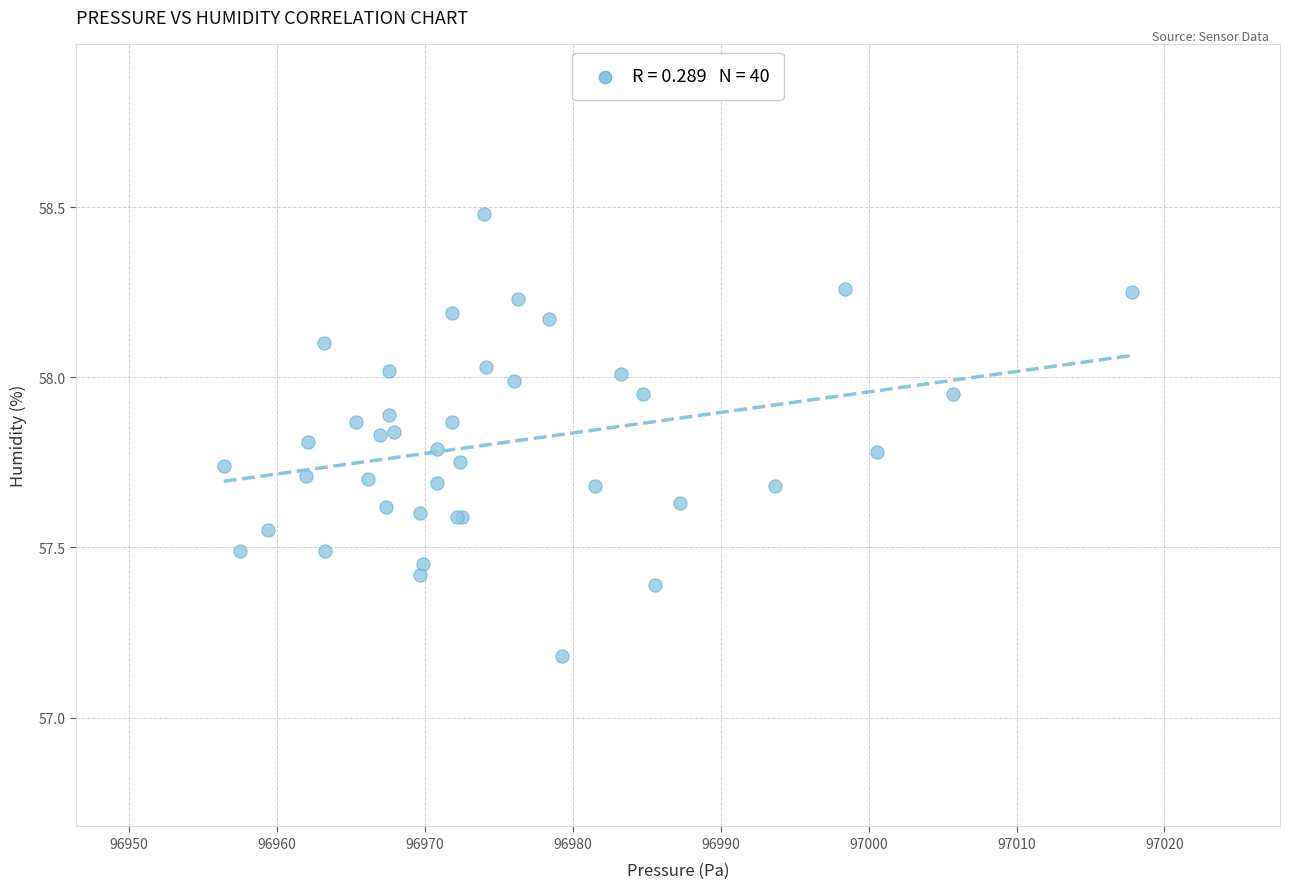

What Y value in the scatter plot is closest to 57?

57.2